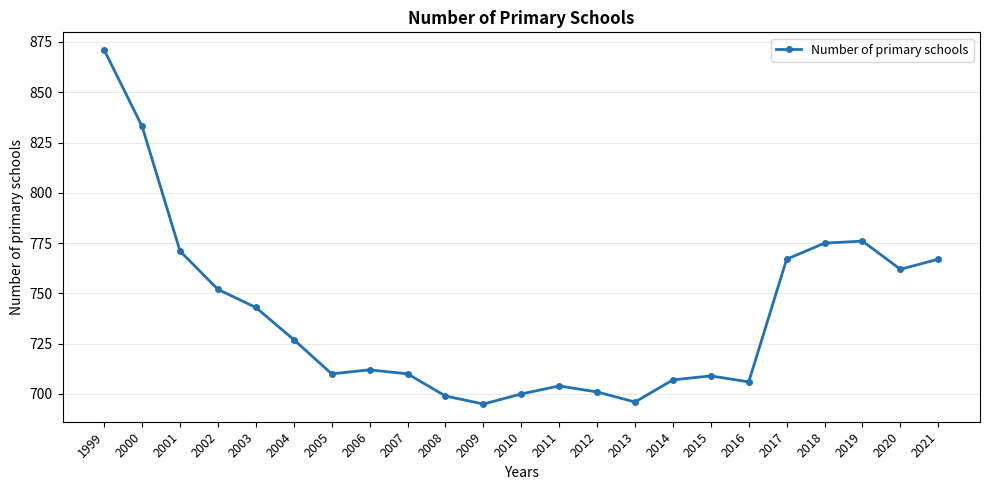

What is the minimum value shown in the chart?

695